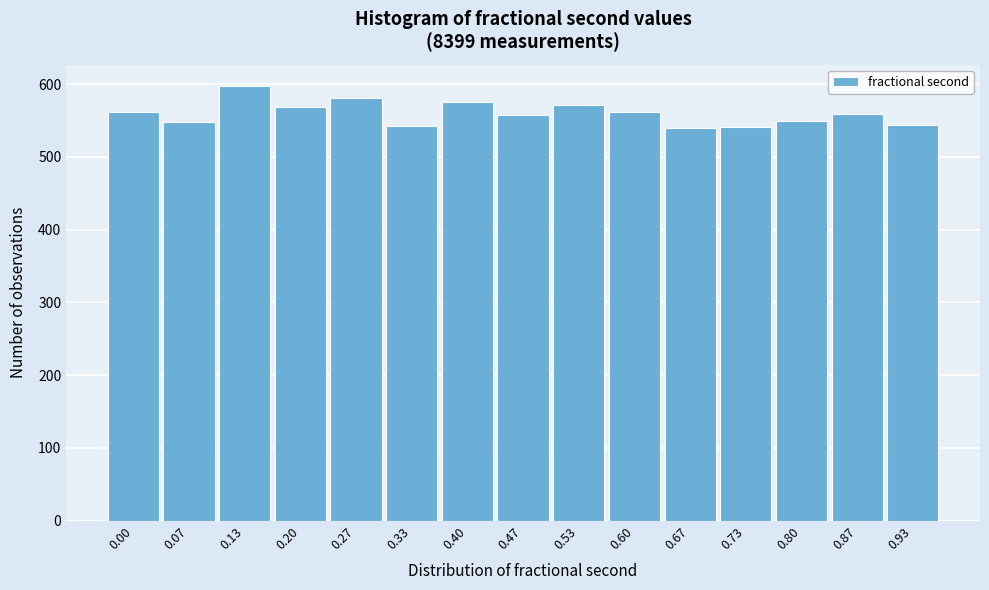

What is the smallest value displayed?

540